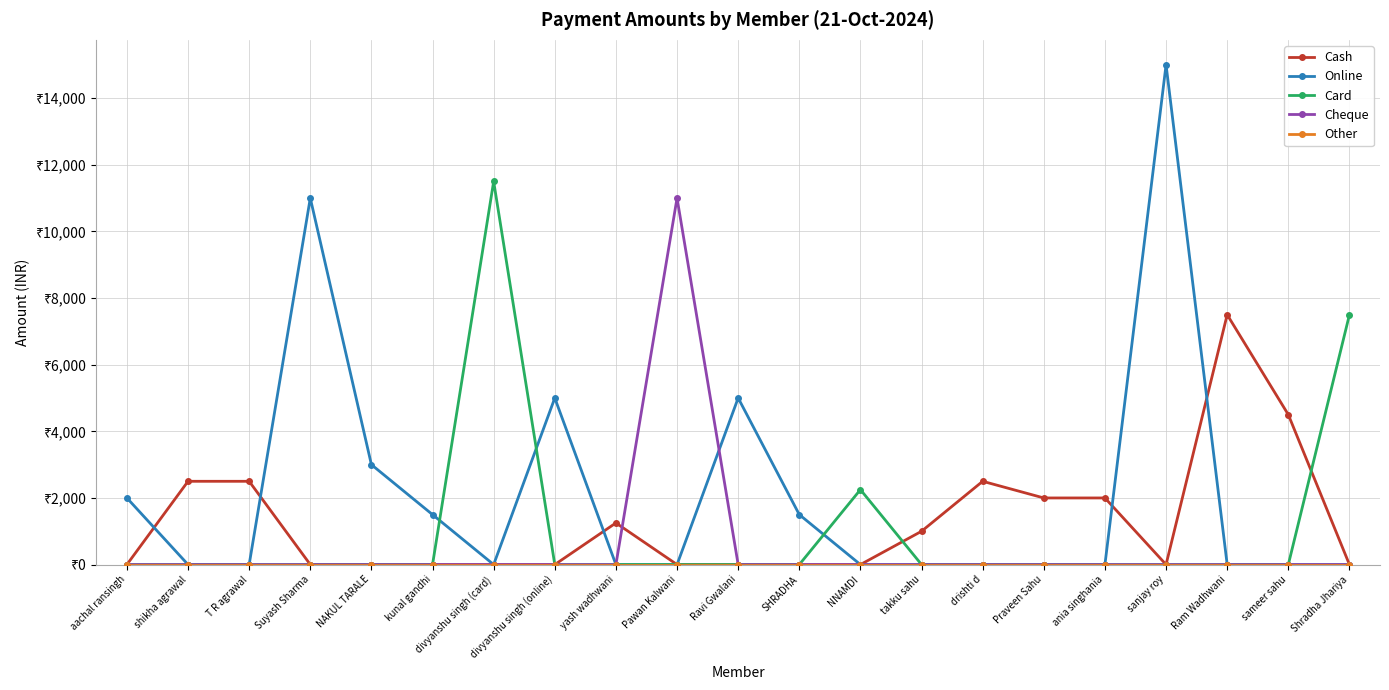

What is the label of the 3rd point from the left?

T R agrawal